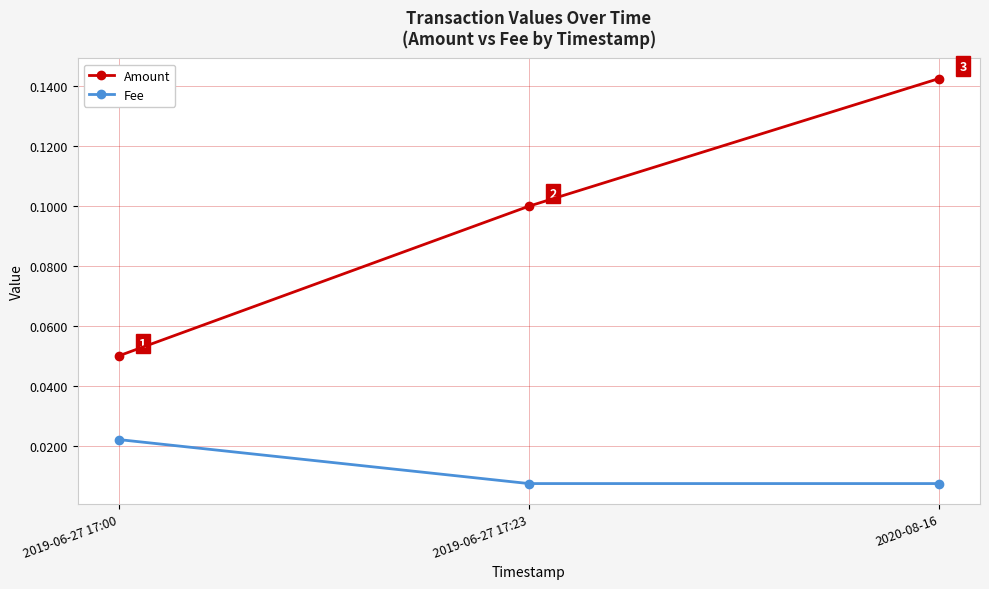

Count the Fee values in the range 0 to 1.

3